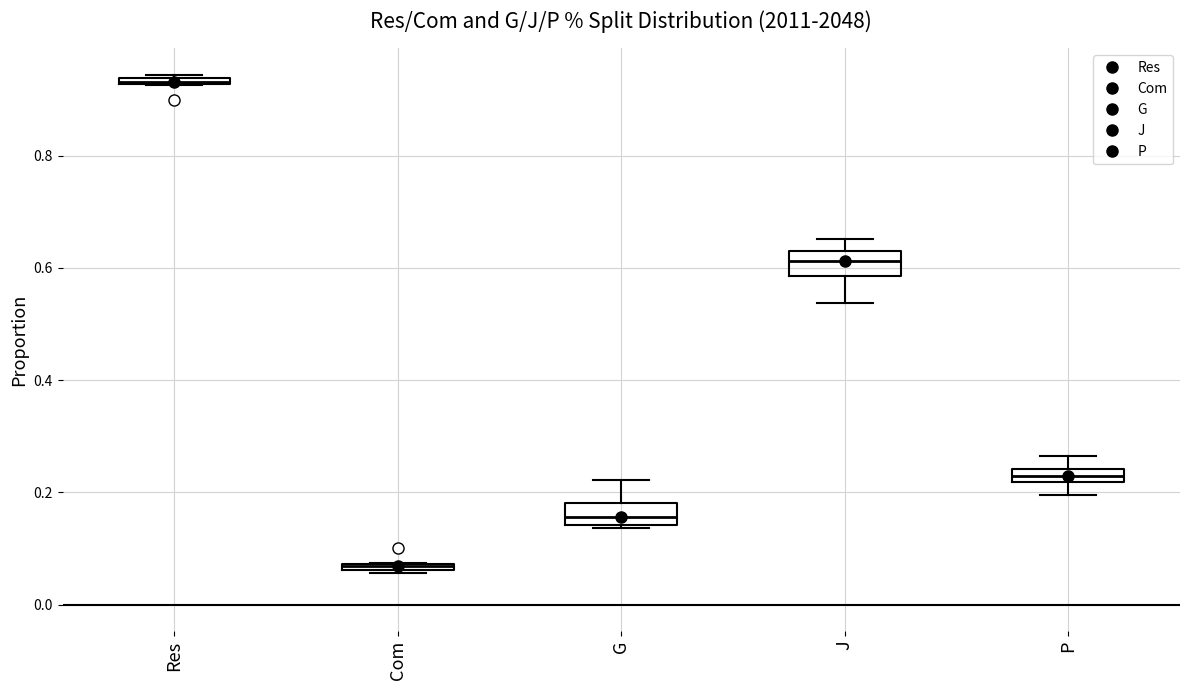

Where is the upper edge of the box for G on the y-axis? The values are not printed on the chart, so give them approximately, as read against the axis.

0.18